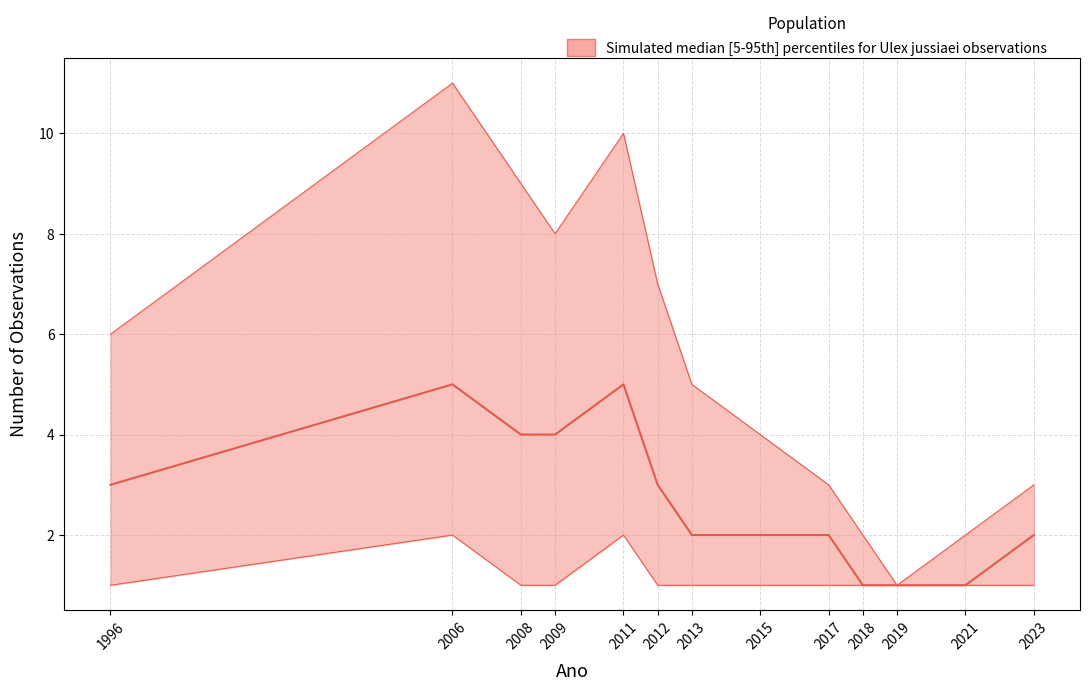

Is the value of median at 2006 greater than the value of lower at 2019?

Yes